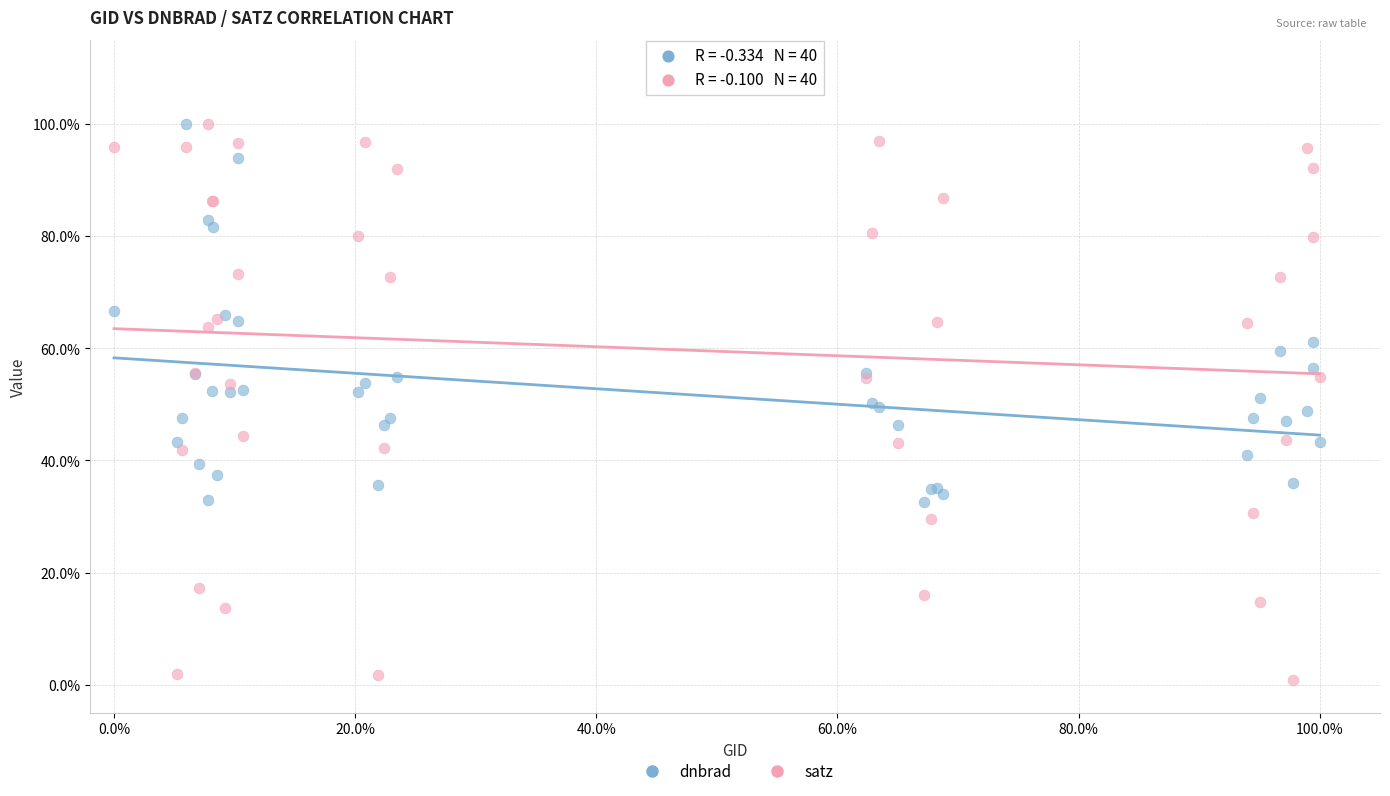

What are all the series names shown in the legend?

dnbrad, satz